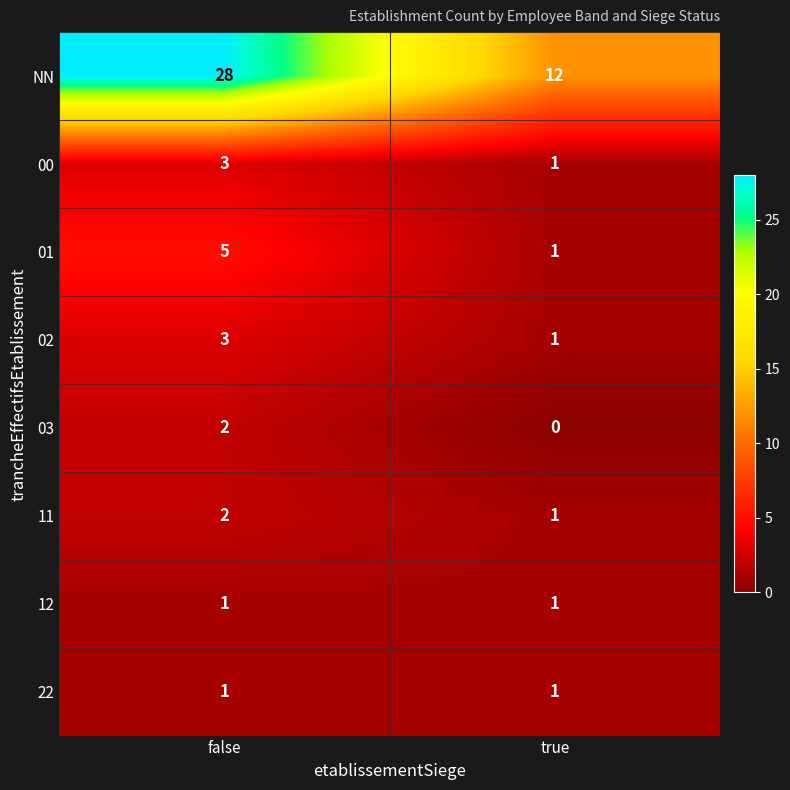

What is the sum of the 11 values at true and false?

3